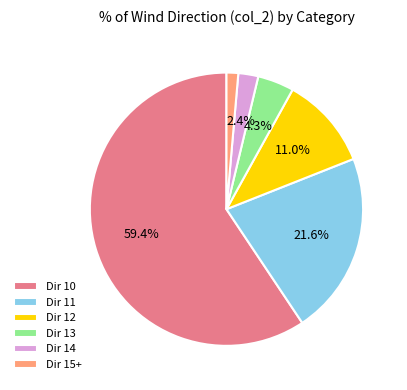

Is there a majority slice in this chart?

Yes